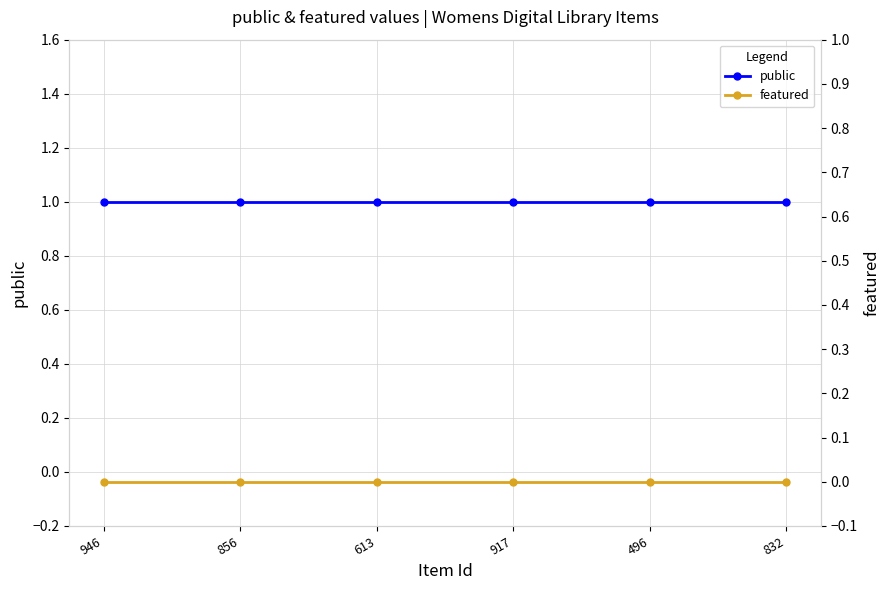

Reading left to right, transcribe all the data shown in this chart.

public: 946=1	856=1	613=1	917=1	496=1	832=1
featured: 946=0	856=0	613=0	917=0	496=0	832=0